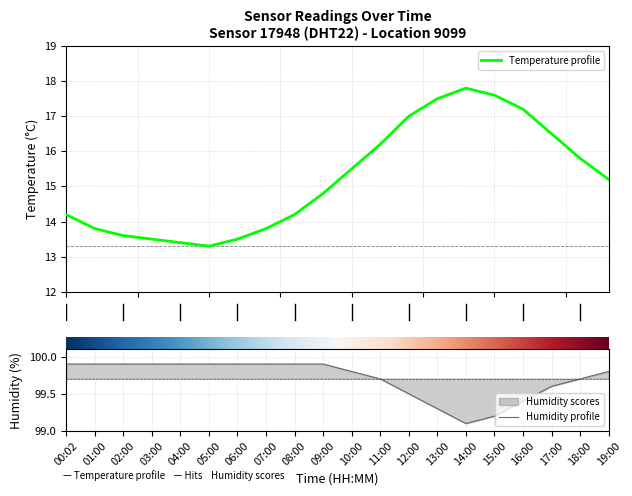

Rank the categories by humidity value from highest to lowest.

00:02, 01:00, 02:00, 03:00, 04:00, 05:00, 06:00, 07:00, 08:00, 09:00, 10:00, 19:00, 11:00, 18:00, 17:00, 12:00, 16:00, 13:00, 15:00, 14:00